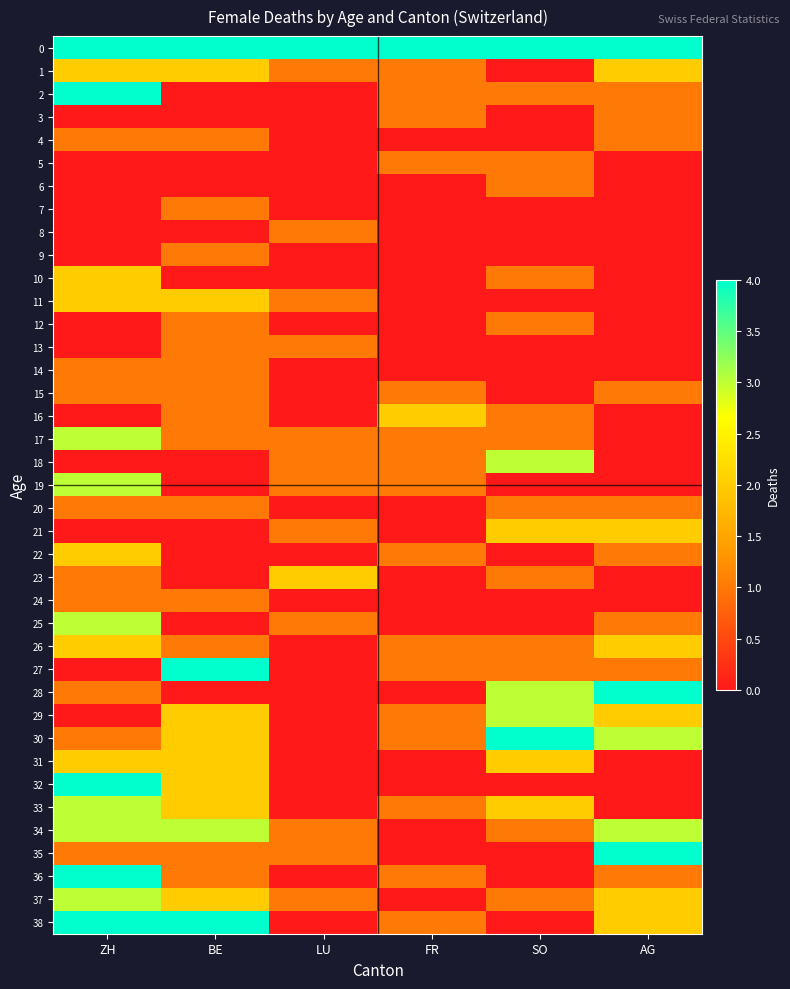

List the series in order of their peak value, highest first.

0, 38, 2, 30, 27, 28, 32, 35, 36, 17, 18, 19, 25, 29, 33, 34, 37, 1, 10, 11, 16, 21, 22, 23, 26, 31, 3, 4, 5, 6, 7, 8, 9, 12, 13, 14, 15, 20, 24